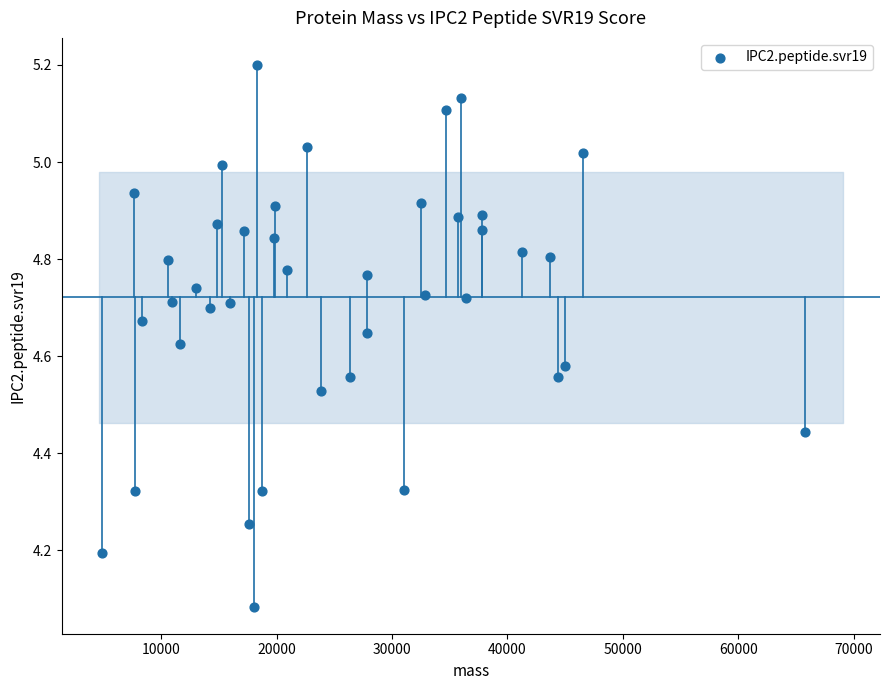

What is the range of Y values (max minus min)?

1.1